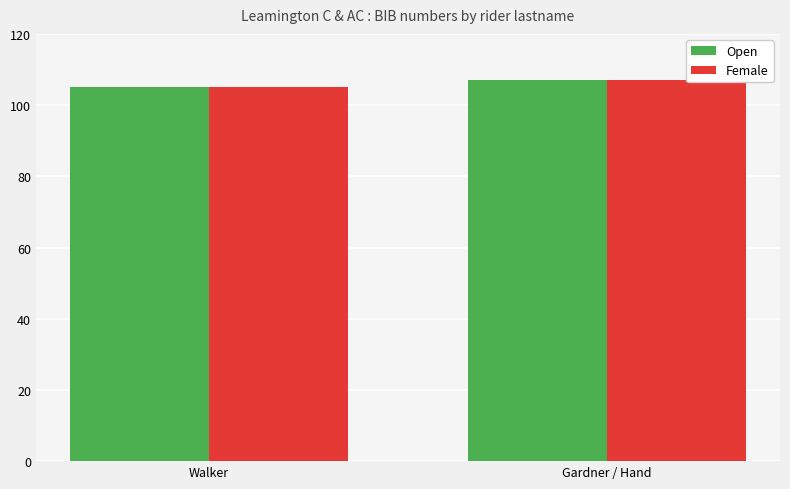

What is the total value across all series at Gardner / Hand?

214